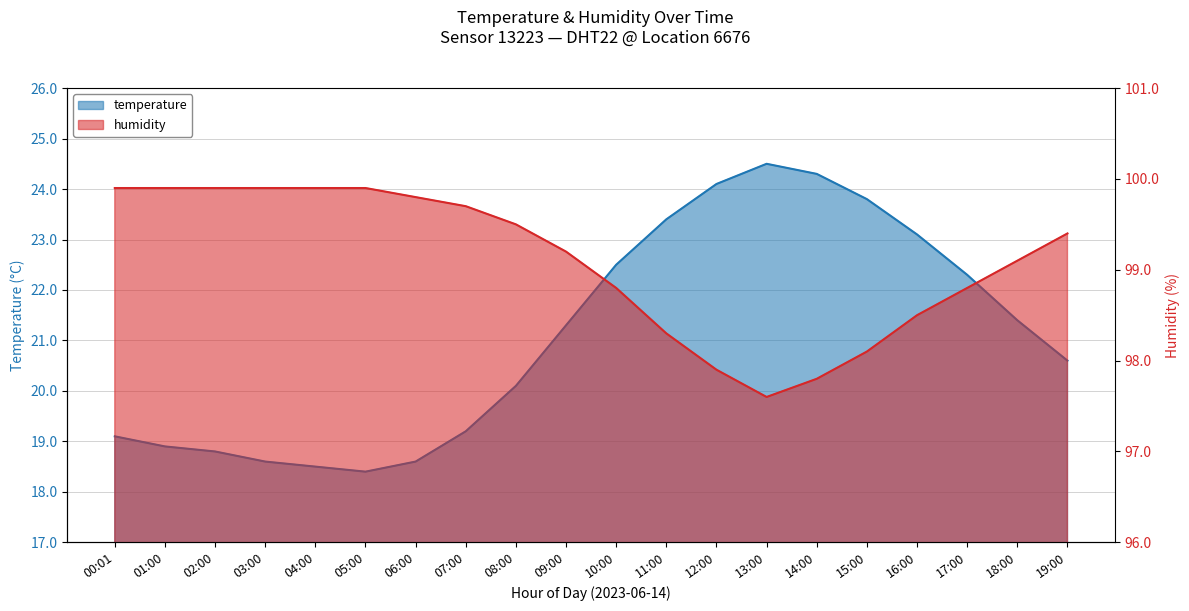

What is the difference between the maximum and second lowest values in the humidity series?

2.1